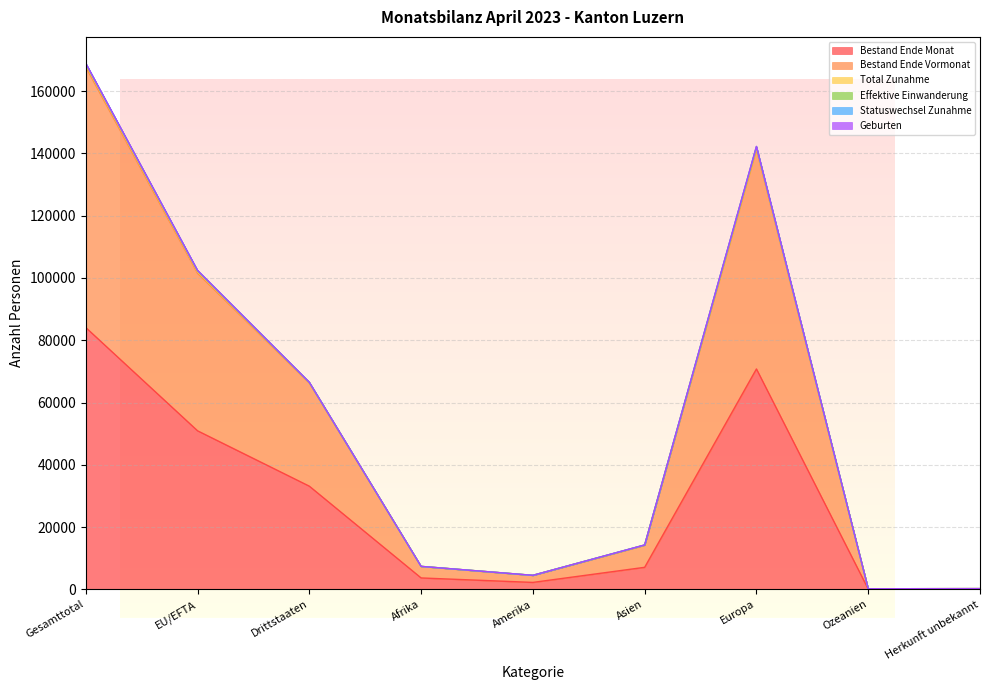

Reading left to right, transcribe all the data shown in this chart.

Bestand Ende Monat: Gesamttotal=84092	EU/EFTA=50936	Drittstaaten=33156	Afrika=3691	Amerika=2257	Asien=7103	Europa=70800	Ozeanien=108	Herkunft unbekannt=133
Bestand Ende Vormonat: Gesamttotal=167784	EU/EFTA=101545	Drittstaaten=66239	Afrika=7374	Amerika=4511	Asien=14155	Europa=141259	Ozeanien=222	Herkunft unbekannt=263
Total Zunahme: Gesamttotal=168913	EU/EFTA=102414	Drittstaaten=66499	Afrika=7402	Amerika=4531	Asien=14278	Europa=142215	Ozeanien=222	Herkunft unbekannt=265
Geburten: Gesamttotal=168413	EU/EFTA=102001	Drittstaaten=66412	Afrika=7396	Amerika=4521	Asien=14242	Europa=141767	Ozeanien=222	Herkunft unbekannt=265